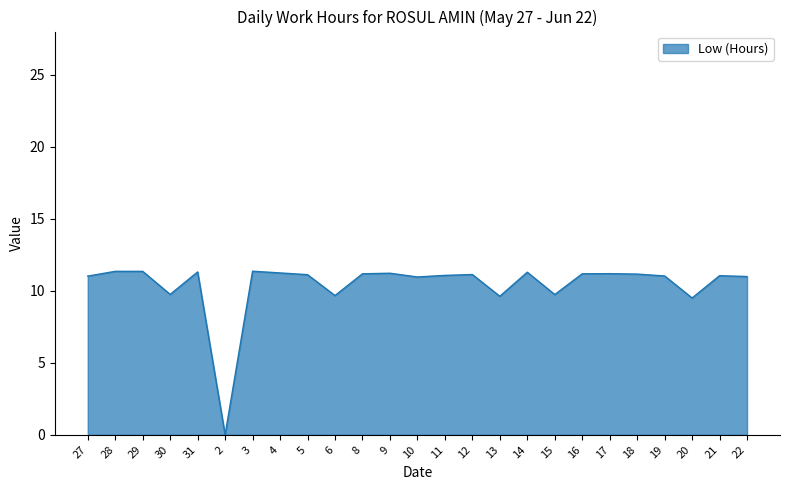

How many positive values are there?

24